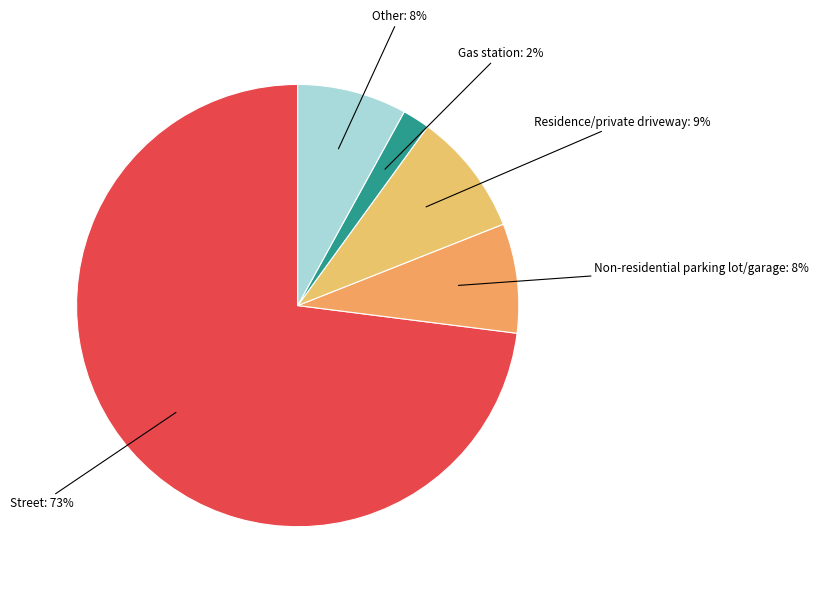

Is the sum of Other and Street greater than half?

Yes